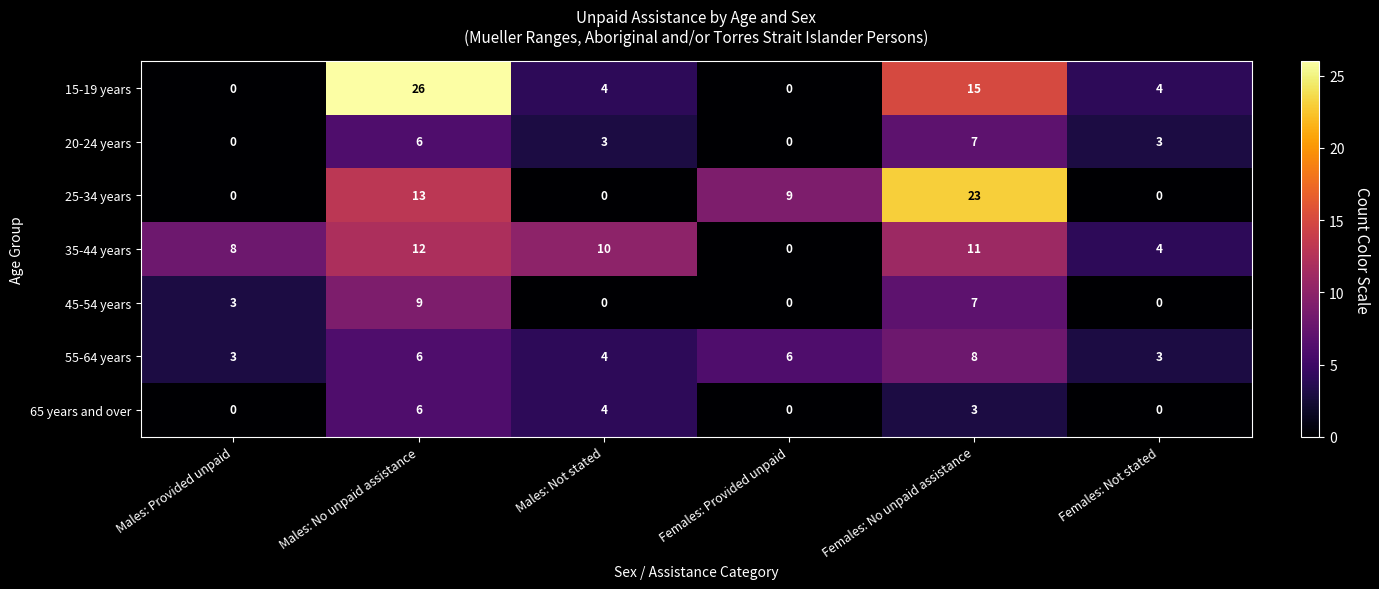

Which label corresponds to the largest value in the chart?

Males: No unpaid assistance